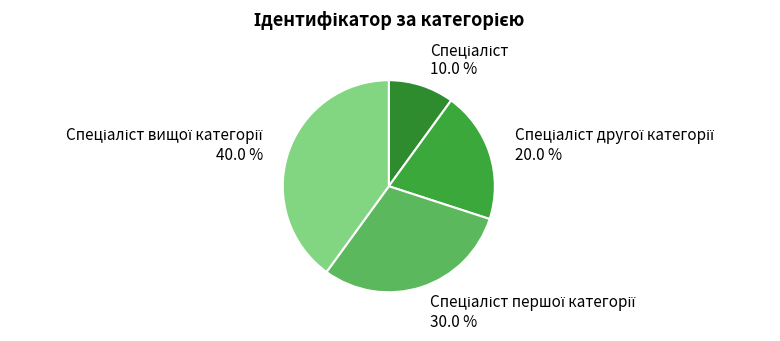

Is there any slice that represents more than half of the pie?

No